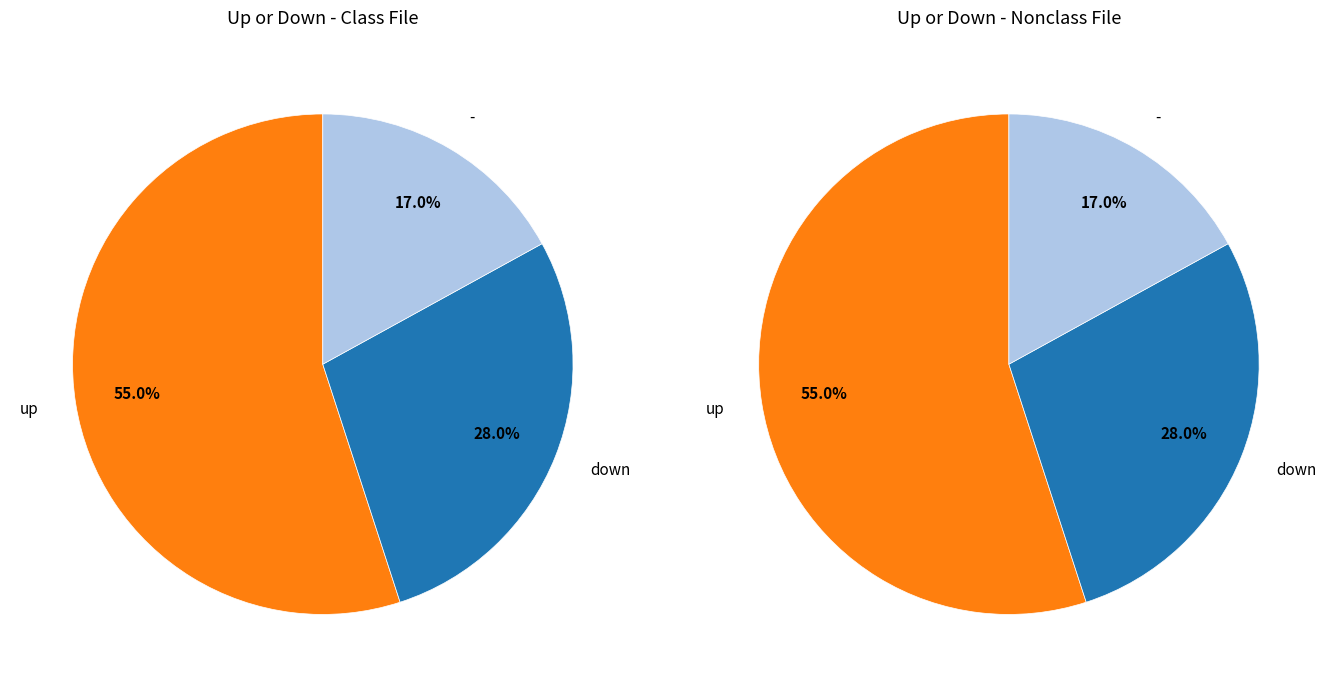

To the nearest percent, what is the difference between the largest and smallest slice percentages?

38%